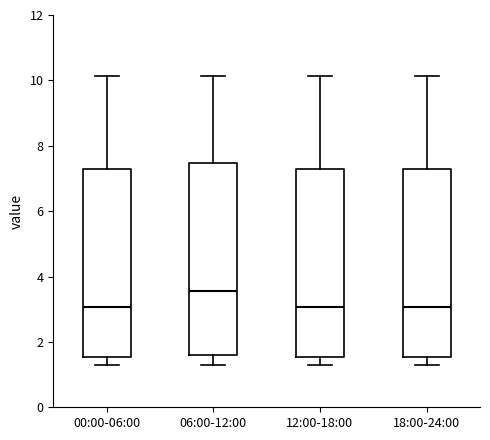

Reading left to right, read every box against the y-axis: the position of its median line, the range the box covers, and the ends of its whiskers. The values are not printed on the chart, so give them approximately, as read against the axis.

00:00-06:00: median 3.0, box 1.6 to 7.4, whiskers 1.4 to 10.2
06:00-12:00: median 3.6, box 1.6 to 7.4, whiskers 1.4 to 10.2
12:00-18:00: median 3.0, box 1.6 to 7.4, whiskers 1.4 to 10.2
18:00-24:00: median 3.0, box 1.6 to 7.4, whiskers 1.4 to 10.2